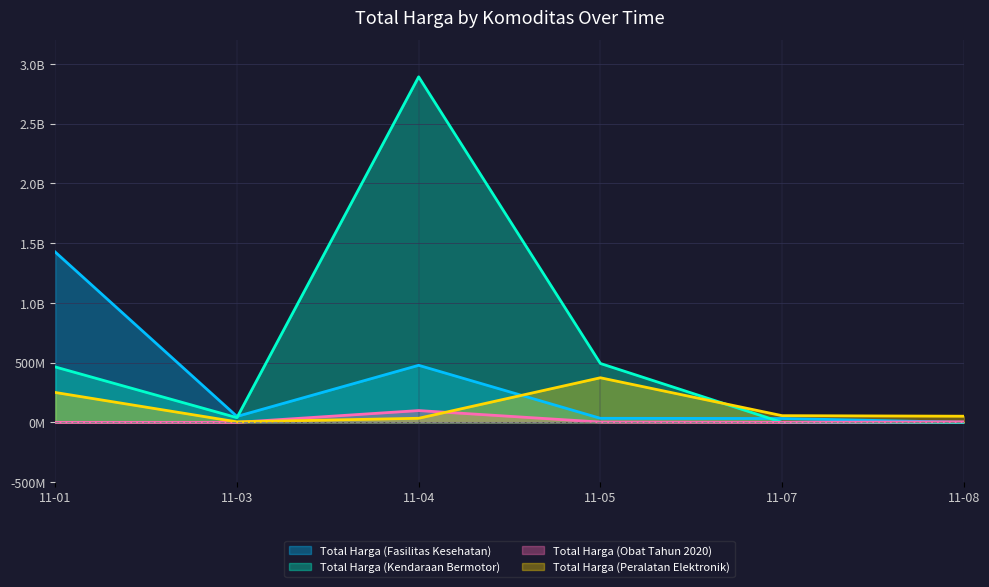

How many series are shown in this chart?

4